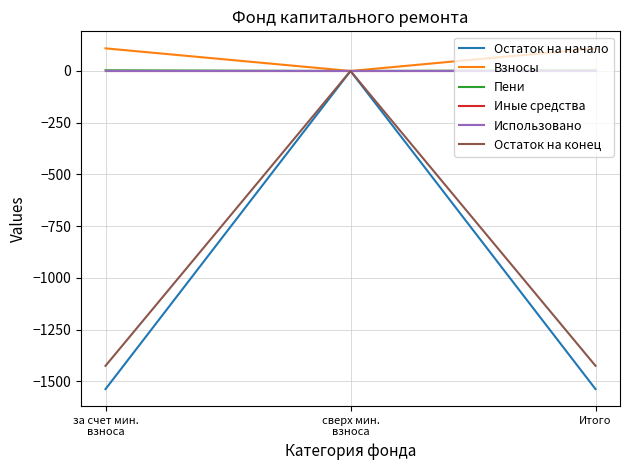

Is this an area chart (filled region under the line)?

No